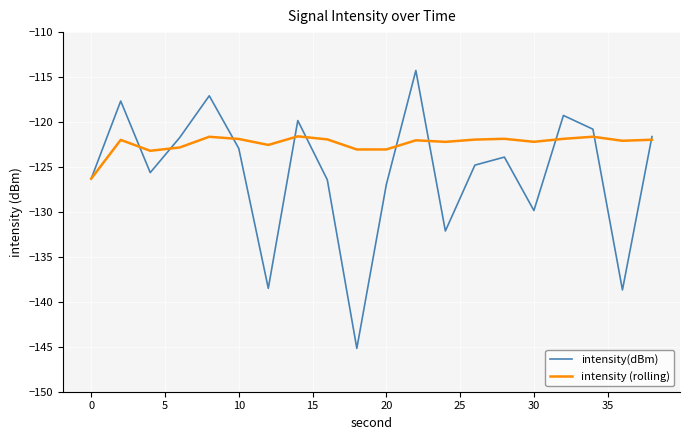

What is the greatest value displayed?

-114.3